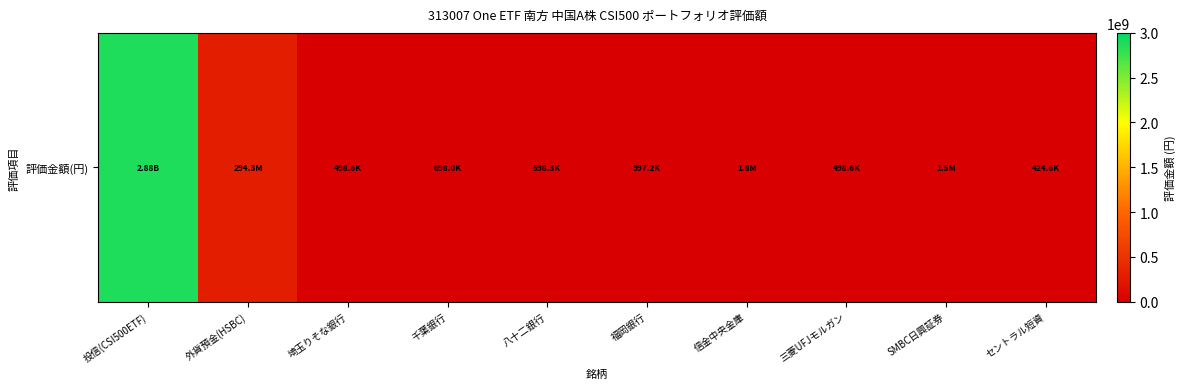

What is the difference between the maximum and second lowest values?

2879382822.1